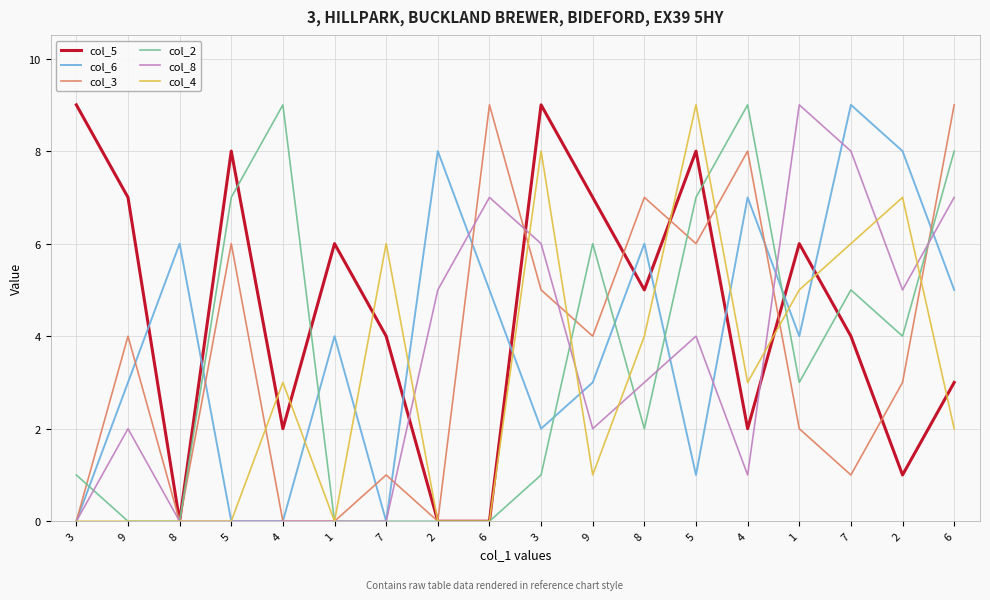

What are all the series names shown in the legend?

col_5, col_6, col_3, col_2, col_8, col_4